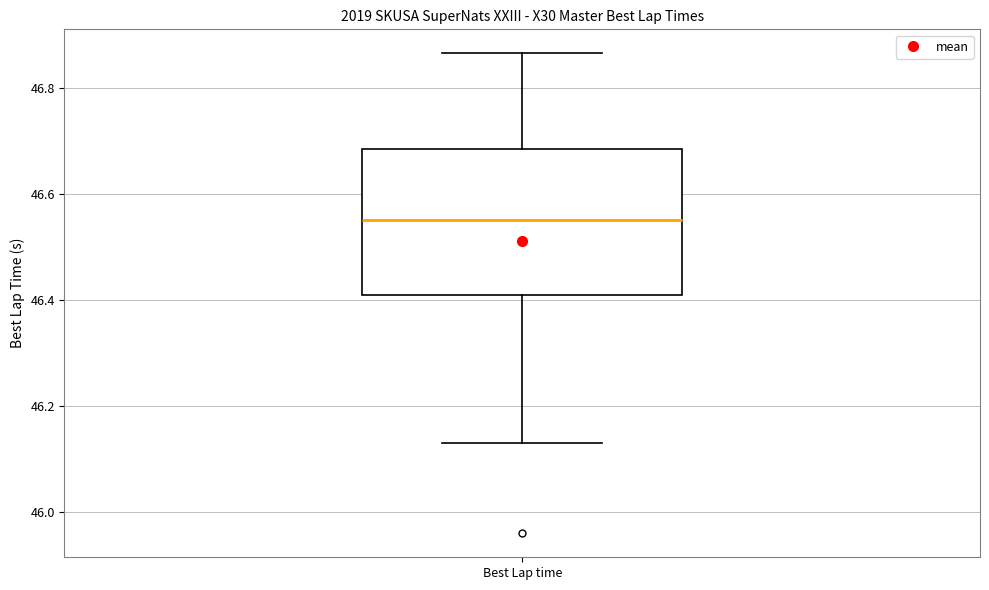

Read this box plot against the y-axis: the position of the median line, the range covered by the box, and the ends of both whiskers. The values are not printed on the chart, so give them approximately, as read against the axis.

median 46.56, box 46.40 to 46.68, whiskers 46.14 to 46.86